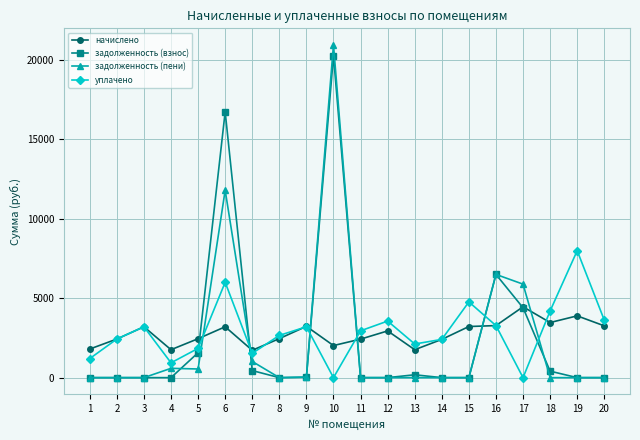

How many data points in задолженность (взнос) are above 0?

9